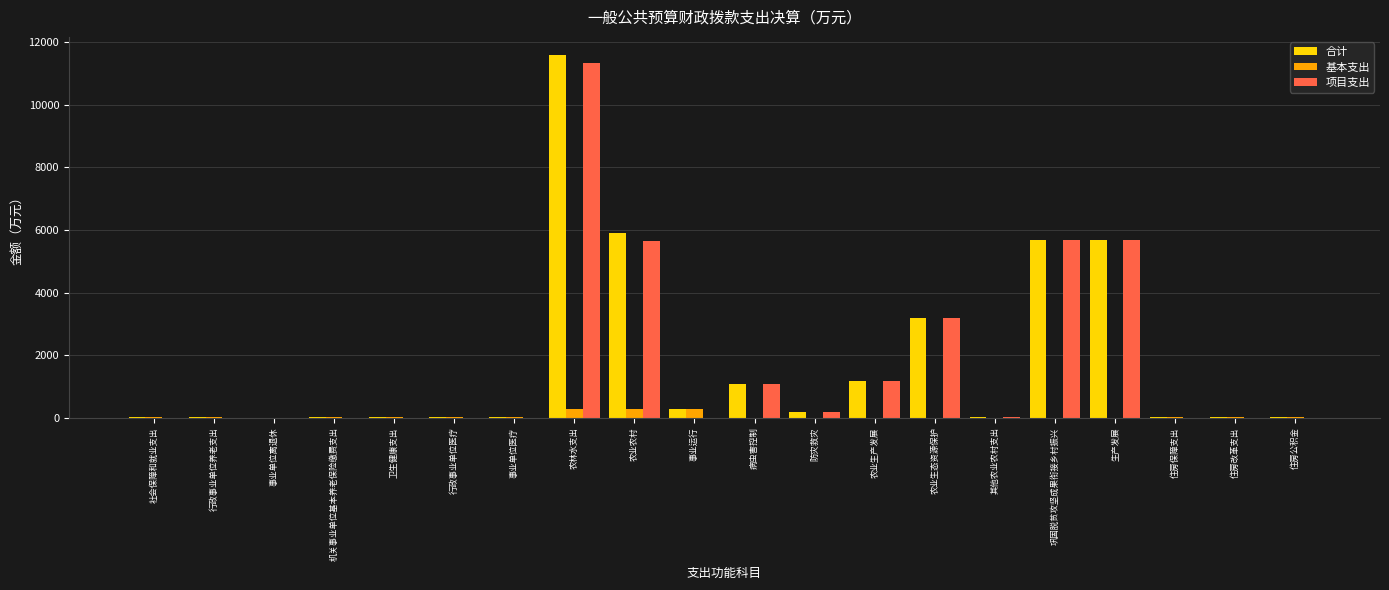

Is the value of 合计 at 行政事业单位养老支出 greater than the value of 项目支出 at 农林水支出?

No